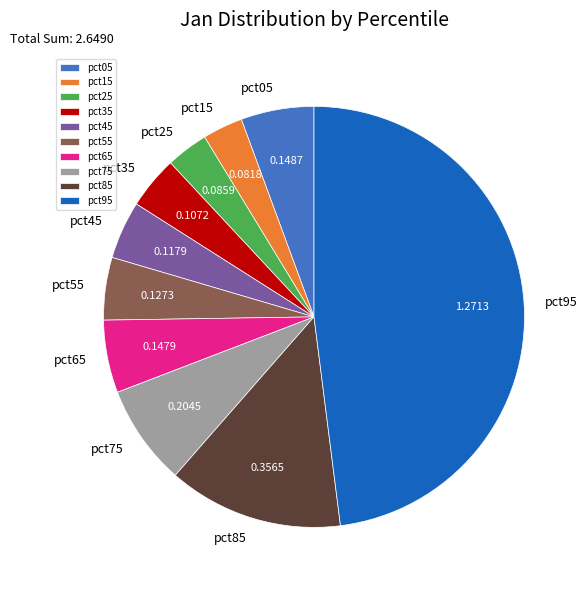

Is pct85 the majority of the pie?

No